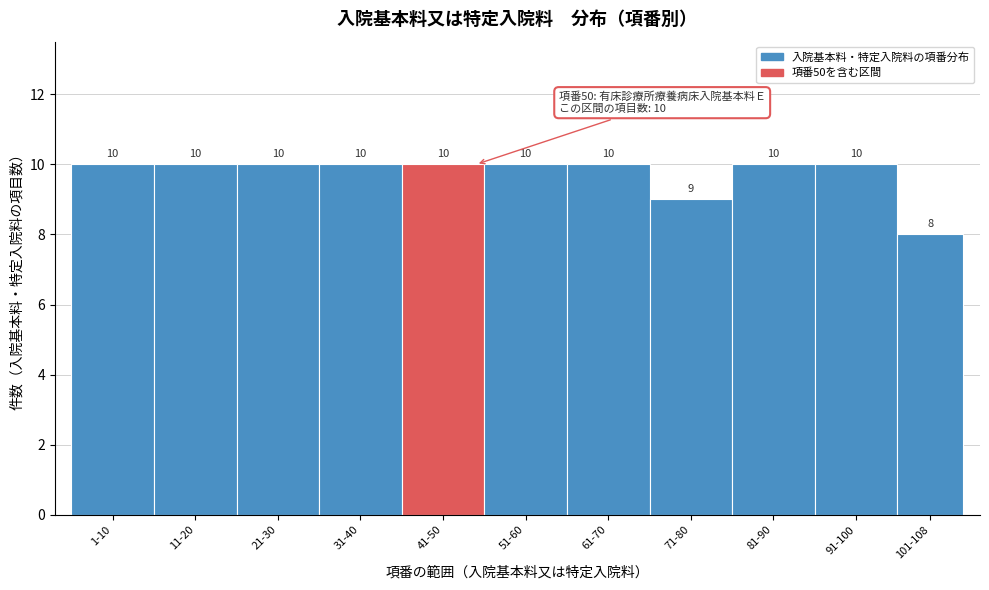

Reading left to right, list all the values displayed in this chart.

1-10=10	11-20=10	21-30=10	31-40=10	41-50=10	51-60=10	61-70=10	71-80=9	81-90=10	91-100=10	101-108=8